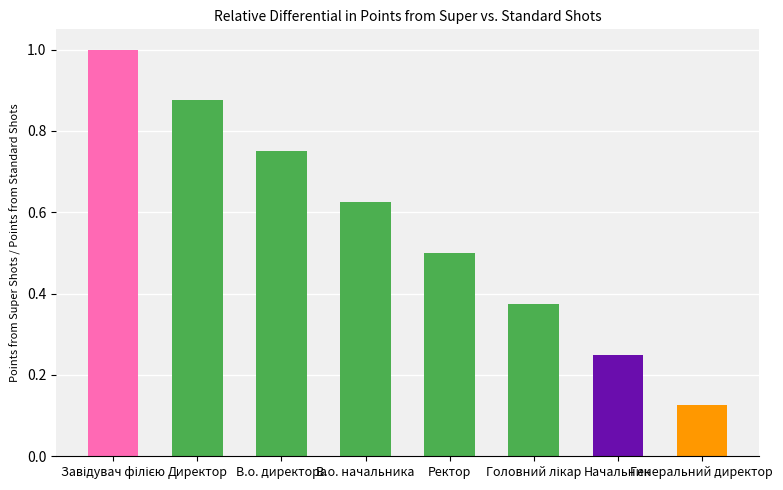

What is the label of the 1st bar from the right?

Генеральний директор